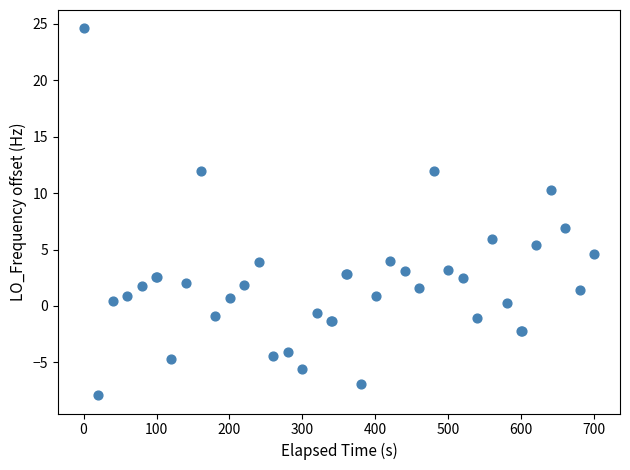

What Y value in the scatter plot is closest to 8?

6.9